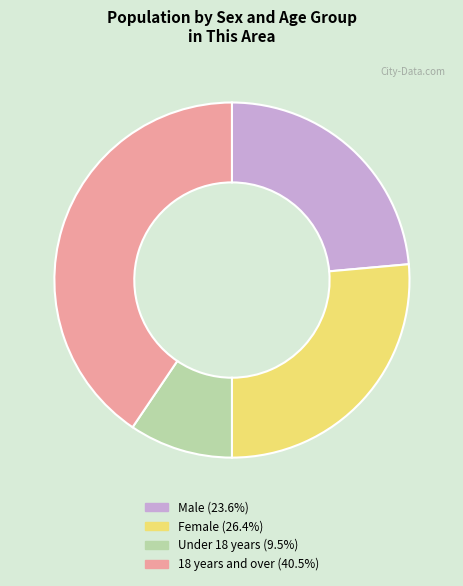

Between 18 years and over and Male, which is larger?

18 years and over